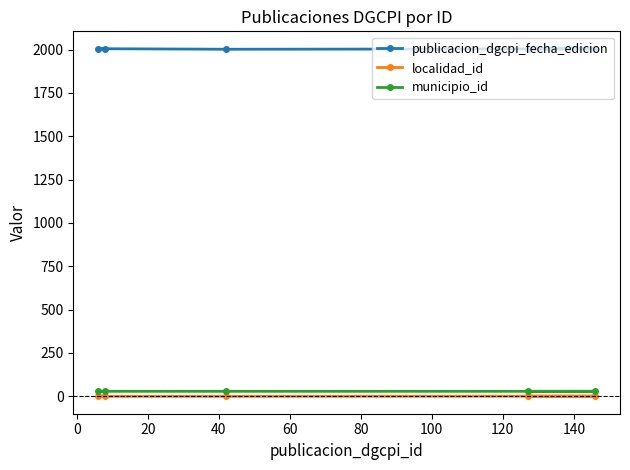

What is the minimum value for municipio_id?

28